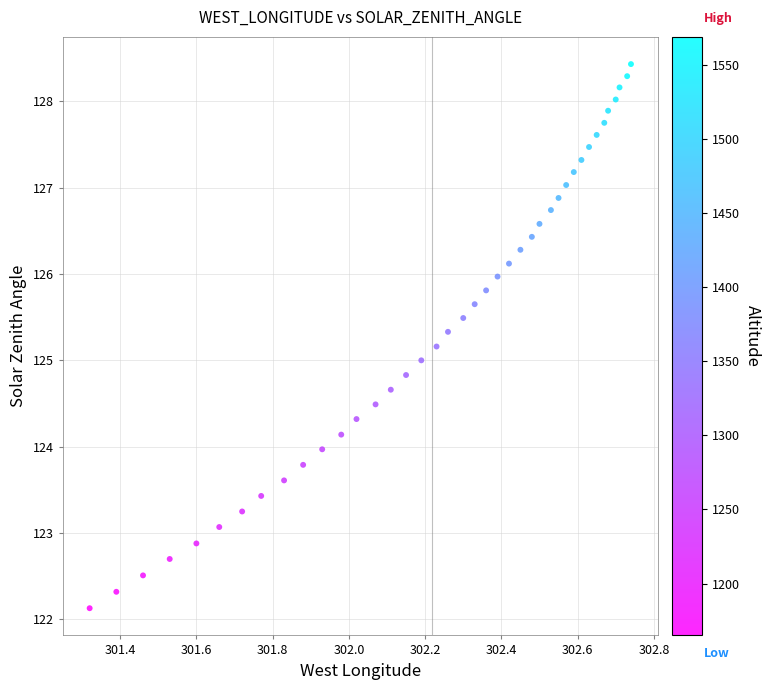

What is the range of Y values (max minus min)?

6.3